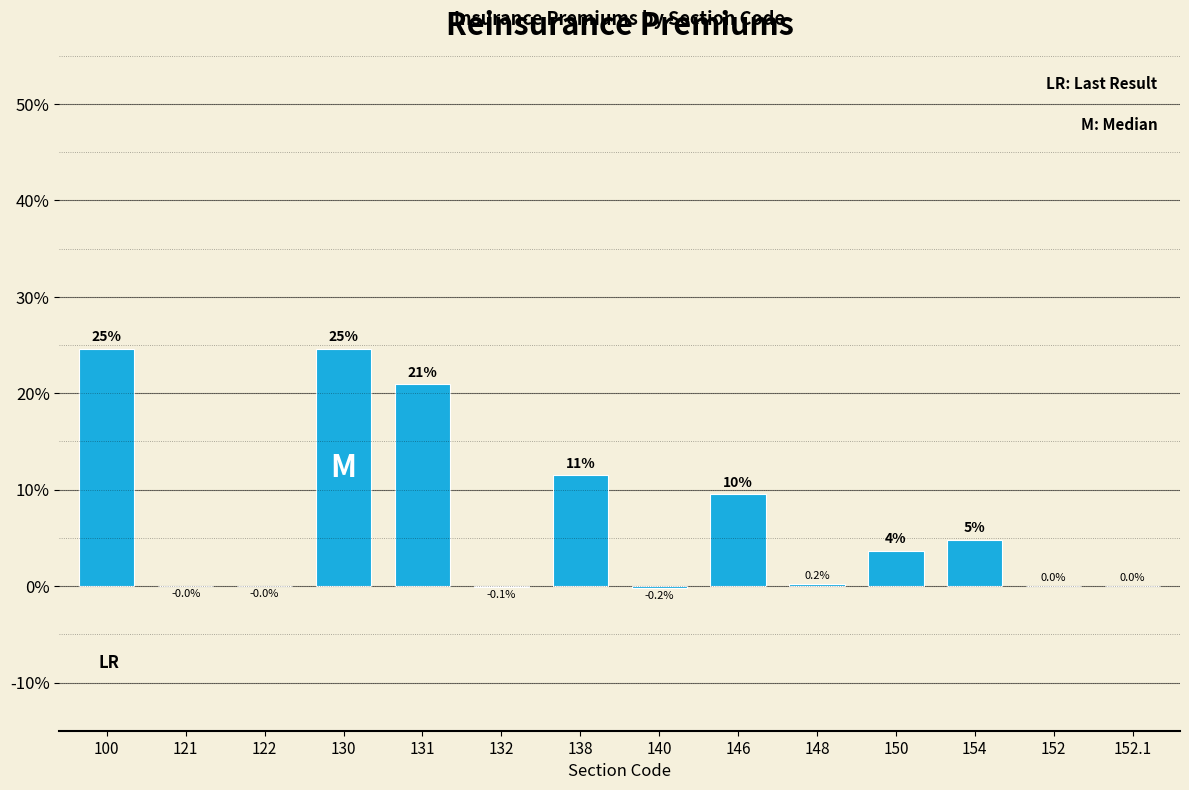

Which has a higher value, 146 or 132?

146